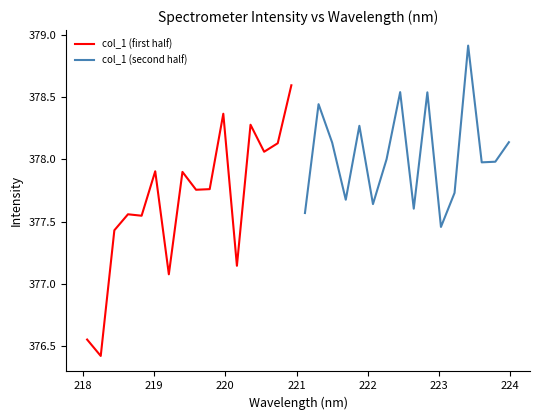

What is the difference between the maximum and minimum values in the col_1 (second half) series?

1.5